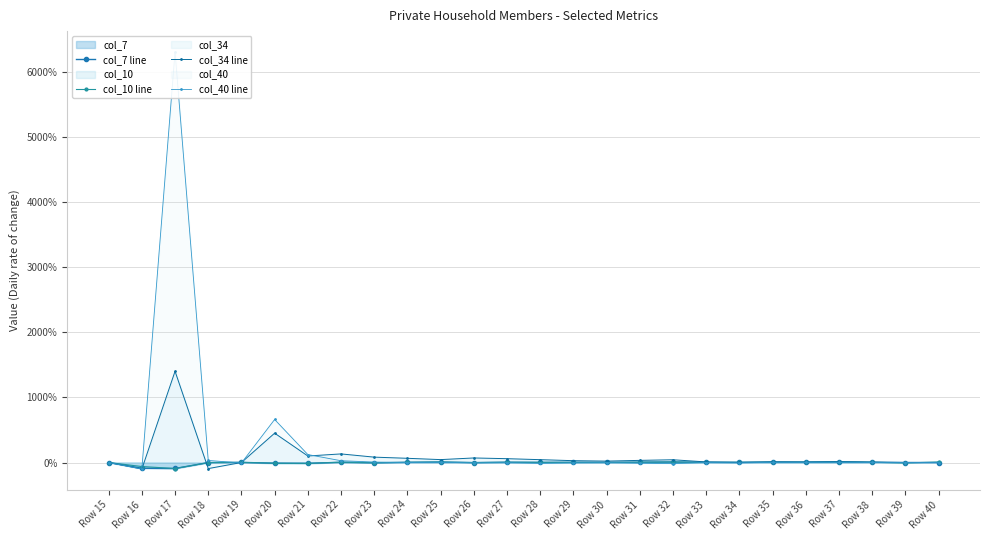

What is the value of the col_40 line point at the 18th from the left?

-17.1